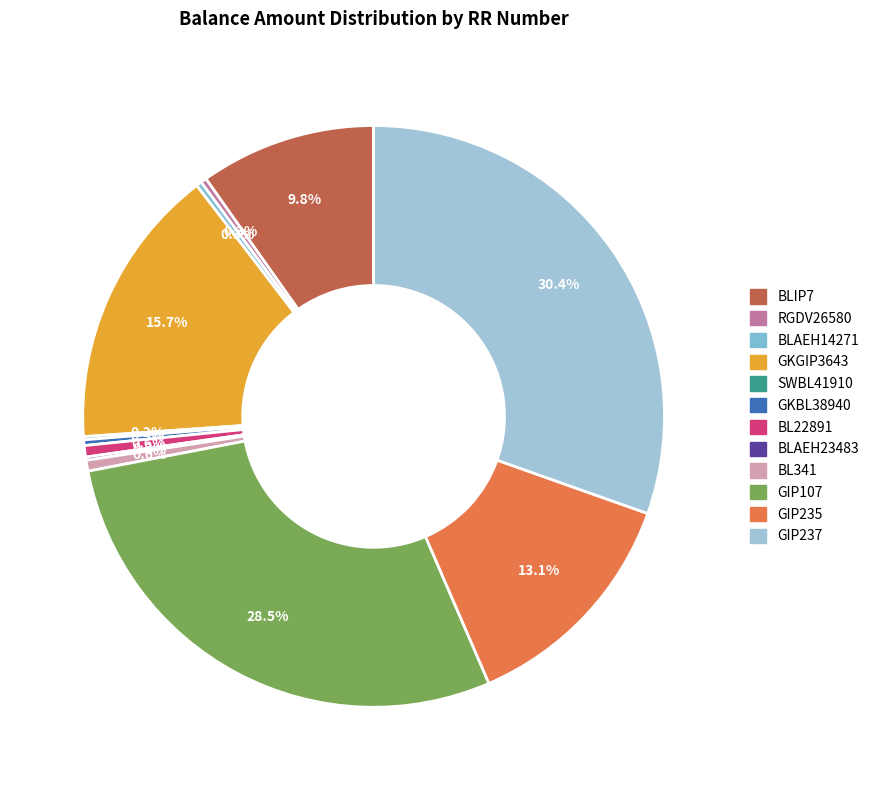

Which slice is the largest?

GIP237